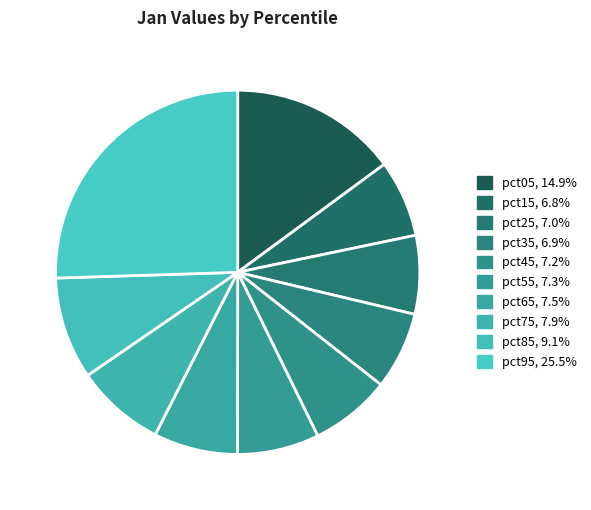

Is pct75 the majority of the pie?

No